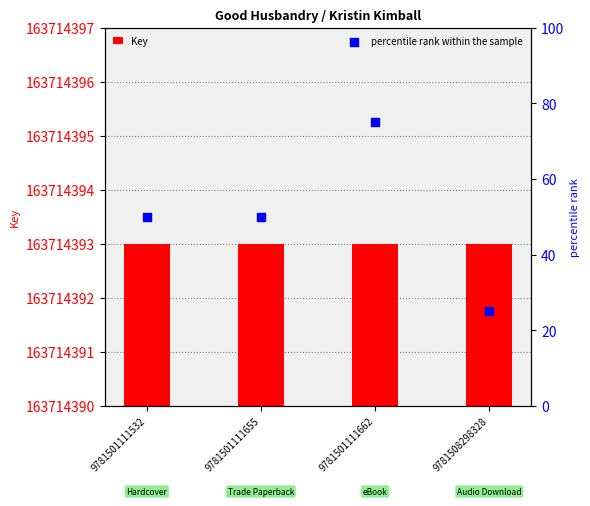

What is the total value across all series at 9781508298328?

163714418